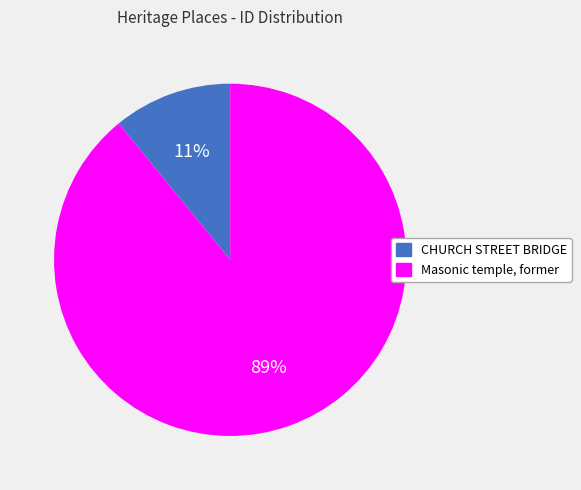

Count the number of slices in the pie.

2